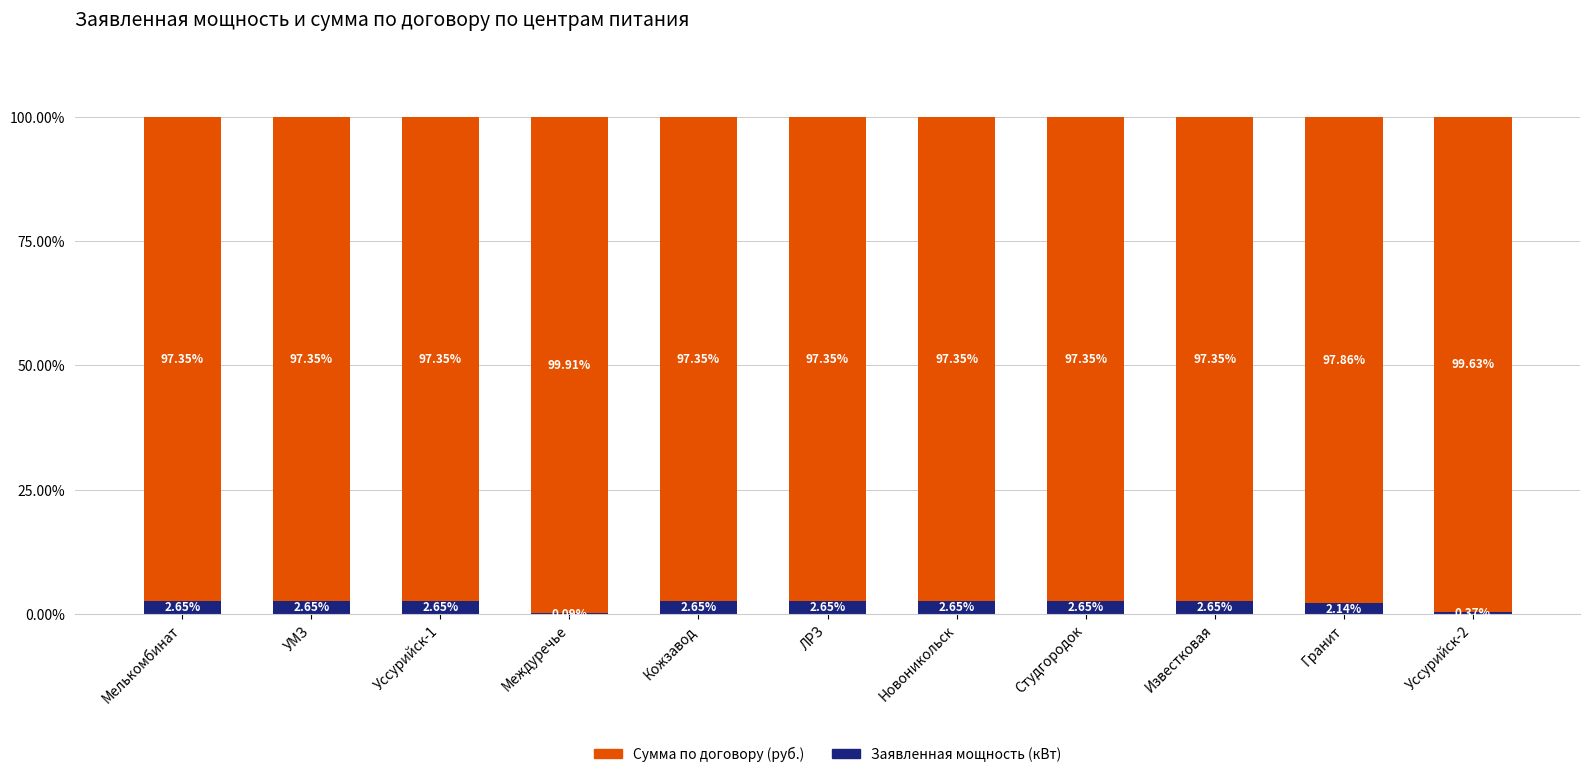

What is the total value across all series at ЛРЗ?

100.0